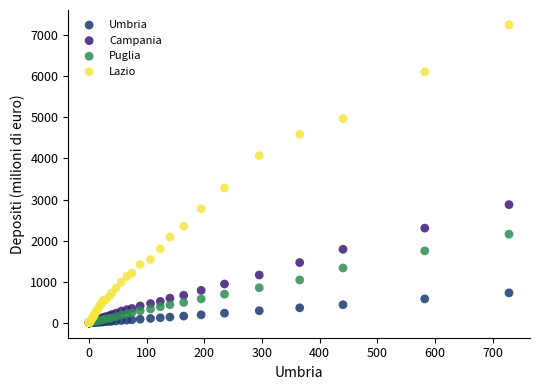

Which series has the largest Y range (max minus min)?

Lazio